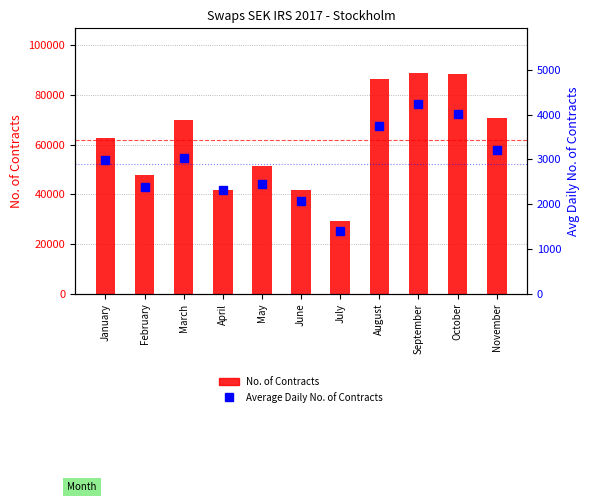

The value of No. of Contracts at March is 69874.8. True or false?

True